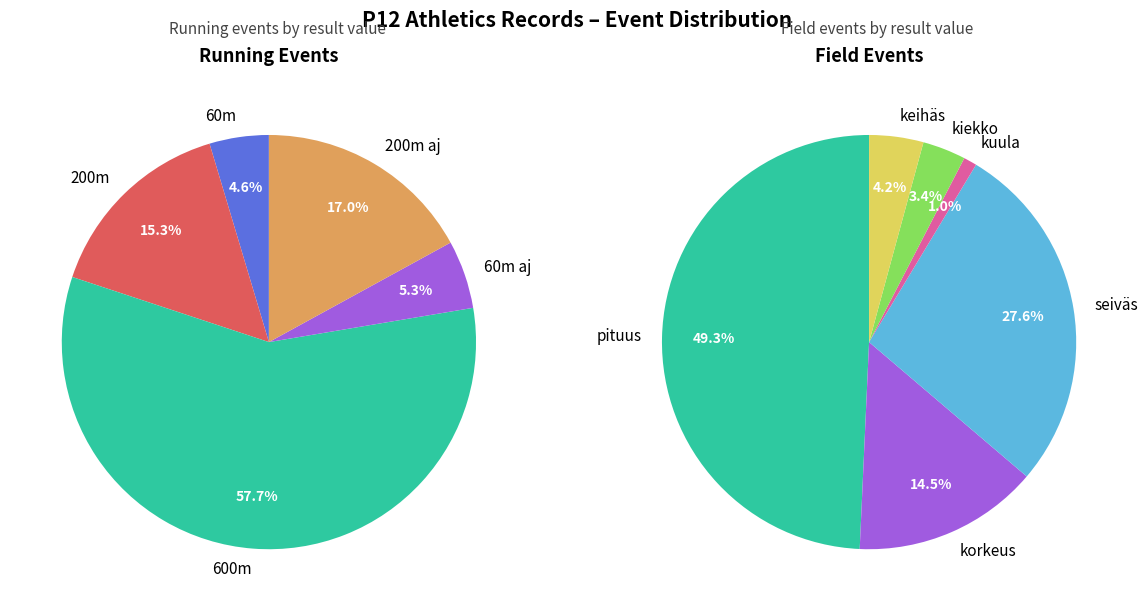

Between korkeus and kuula, which is larger?

korkeus